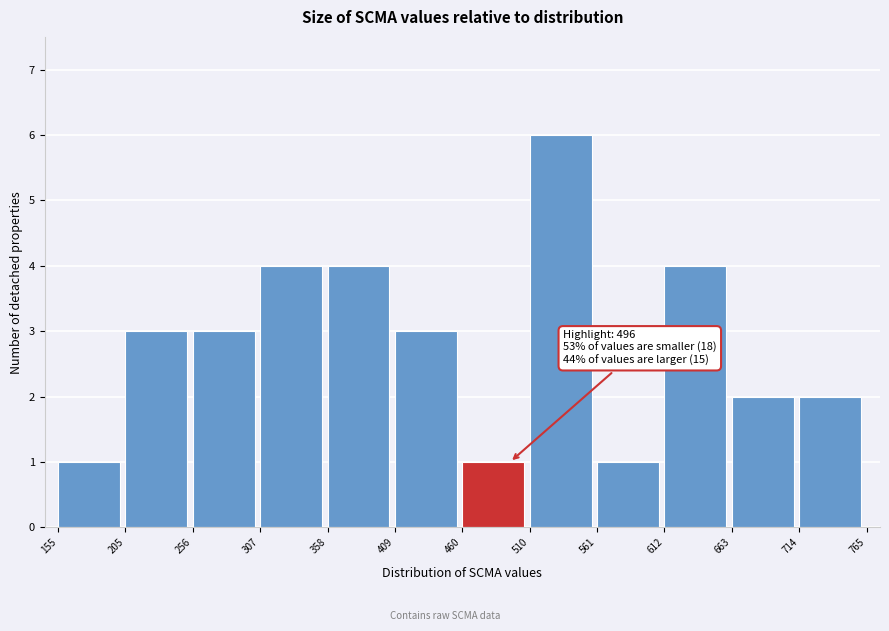

Over which range of the x-axis is the bar tallest?

510 to 561